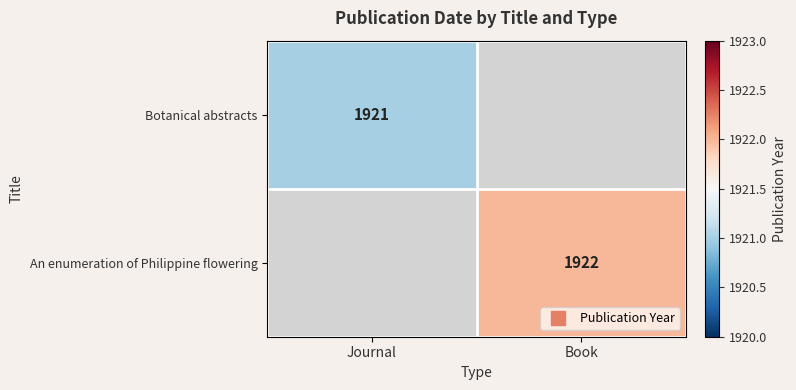

What is the minimum value shown in the chart?

1921.0